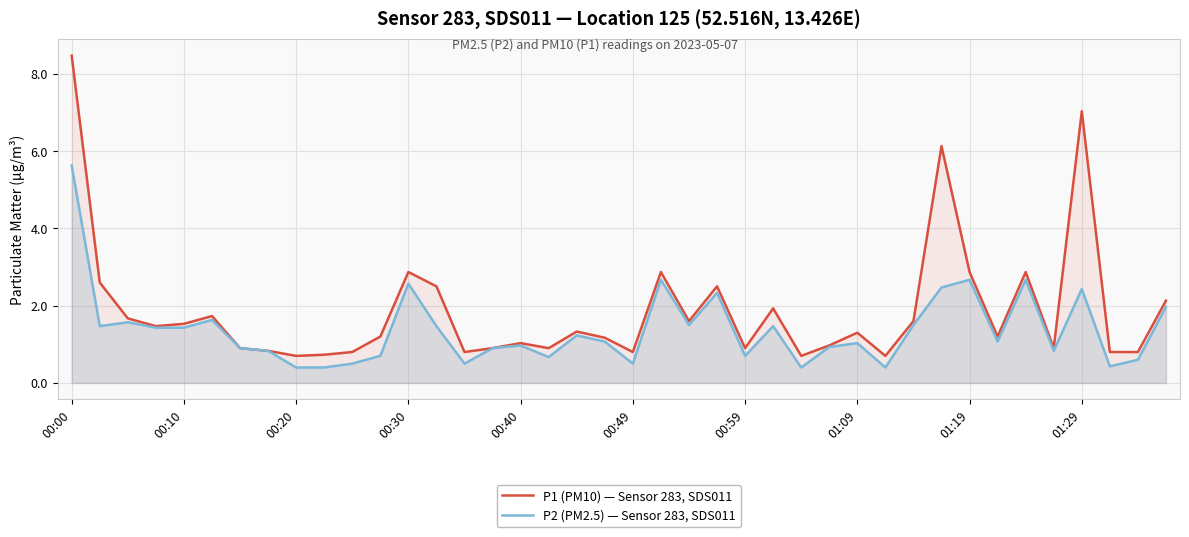

True or false: P2 (PM2.5) — Sensor 283, SDS011 has a value of 0.7 at 00:10.

False